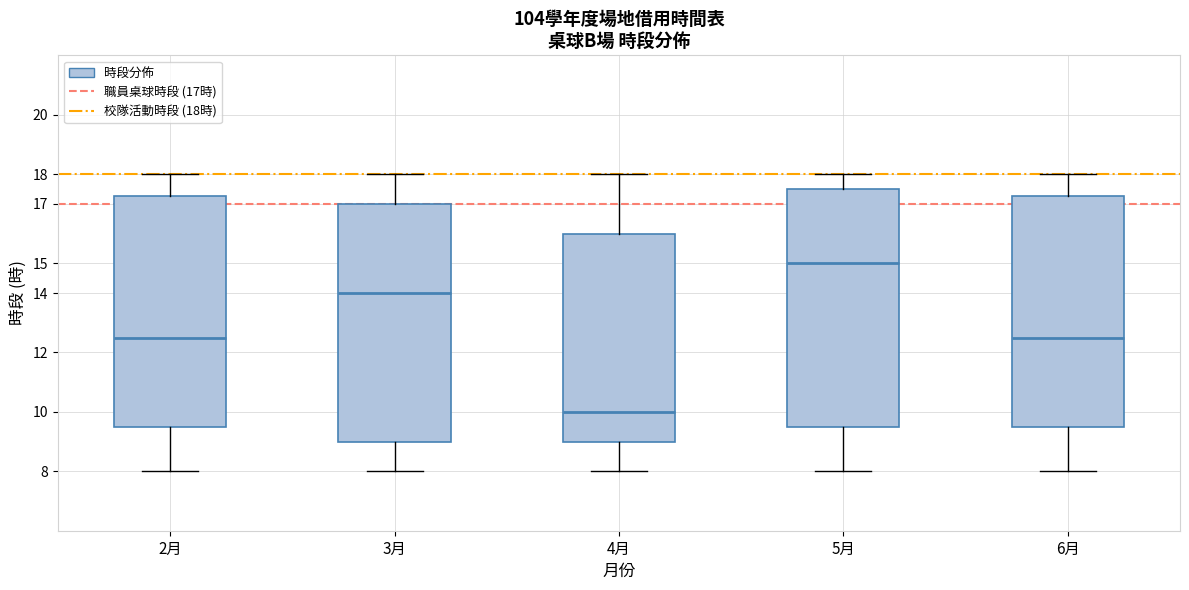

Where does the lower whisker of the box for 3月 end on the y-axis? The values are not printed on the chart, so give them approximately, as read against the axis.

8.0